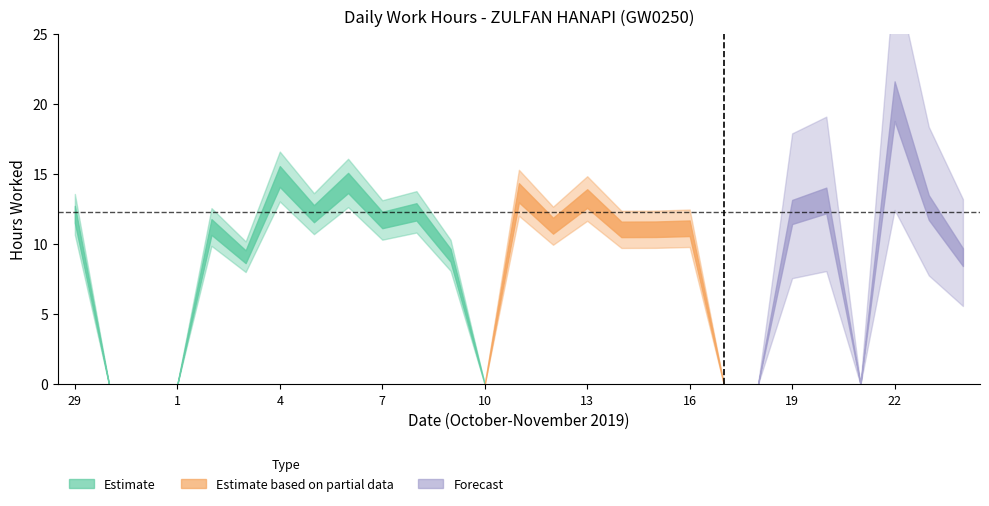

Count the number of values greater than 11.

17